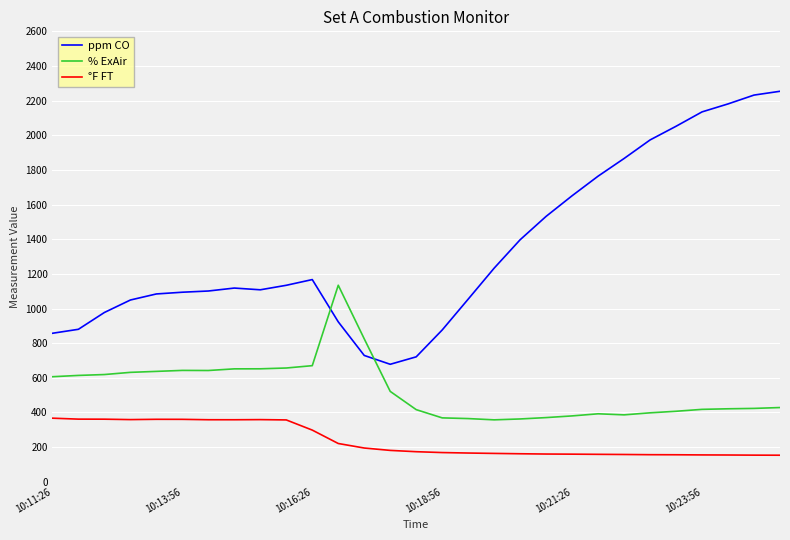

Which series has the largest range (max minus min)?

ppm CO